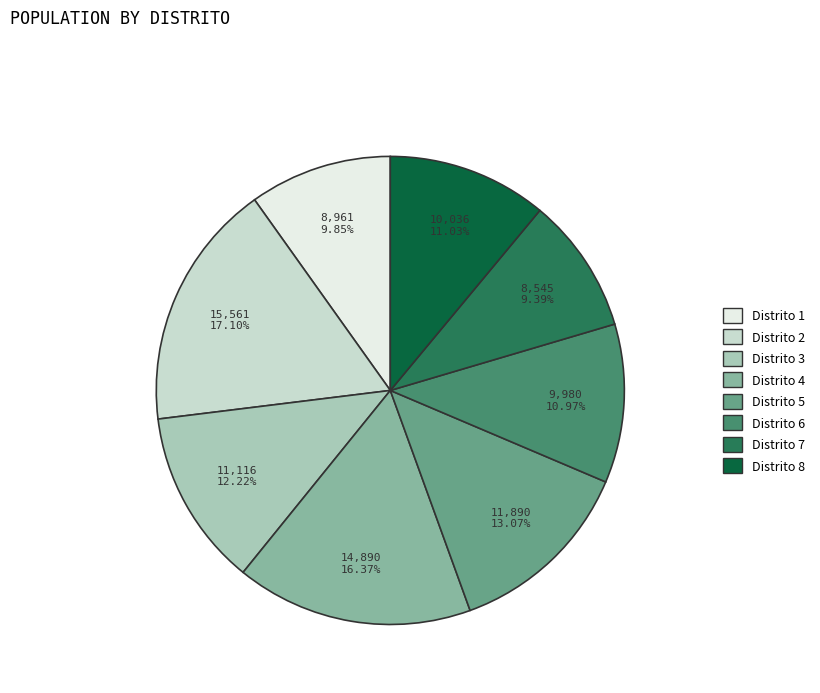

Does Distrito 6 account for over 50% of the chart?

No